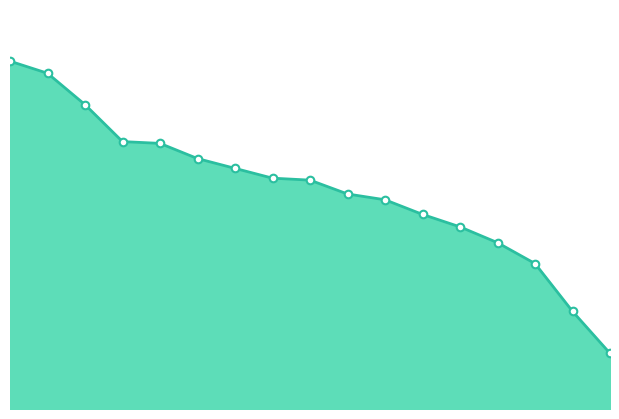

Does the chart have visible grid lines?

No